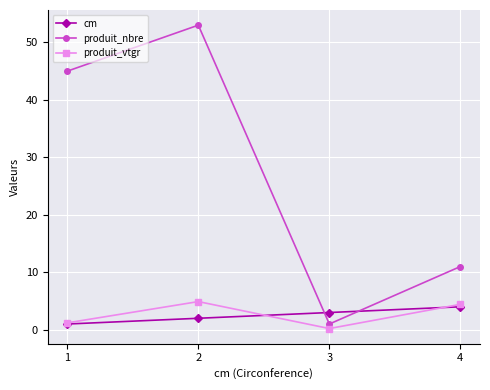

How many distinct data groups are displayed?

3